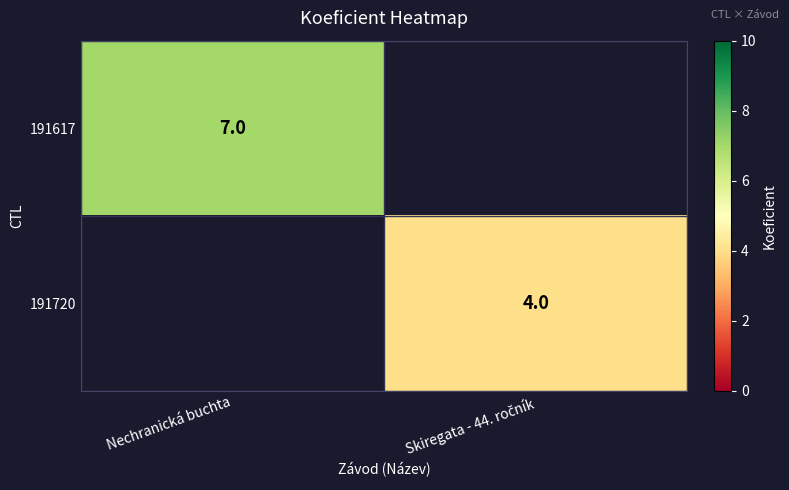

What is the smallest value displayed?

4.0